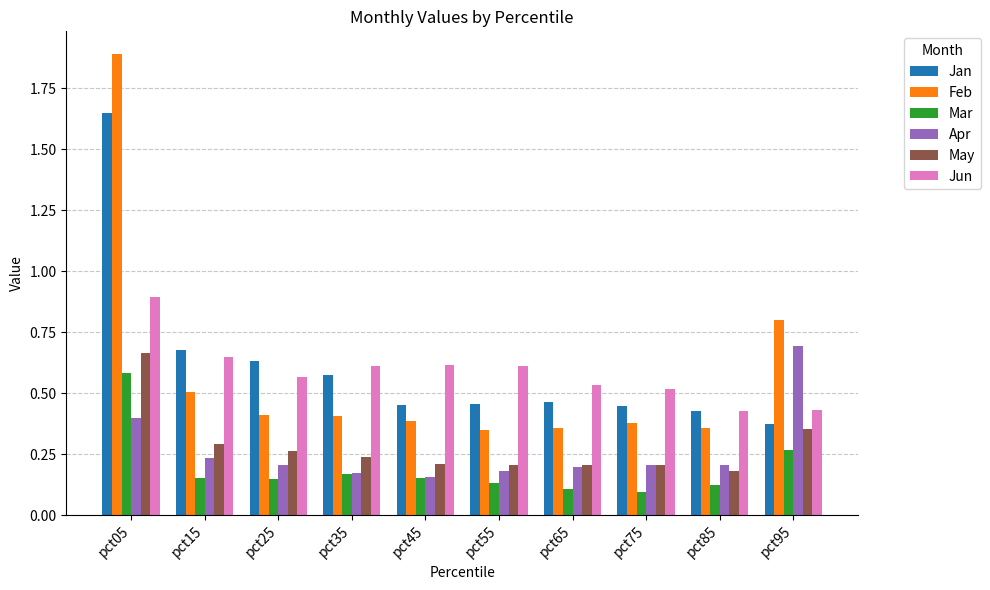

Are the bars grouped side by side (vs. stacked)?

Yes